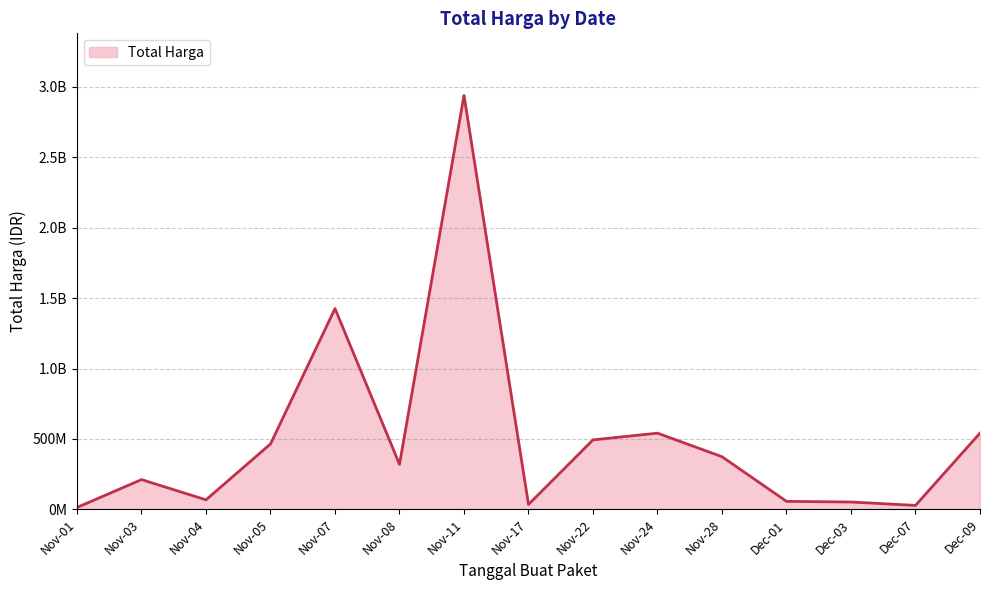

Does the chart display data point markers on the line(s)?

No